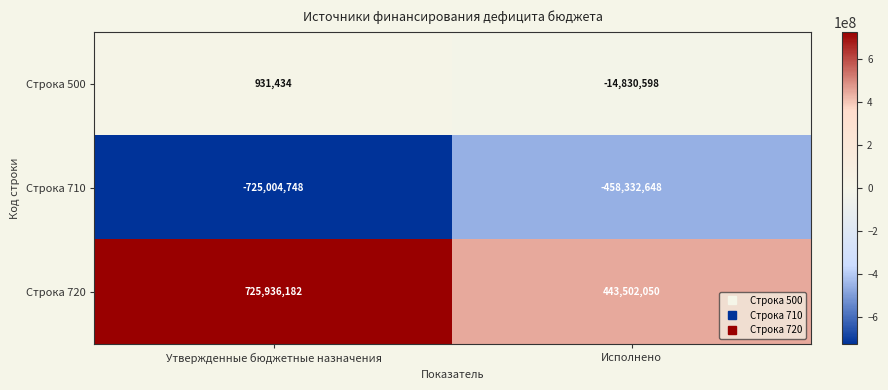

Which series has the largest range (max minus min)?

Строка 720